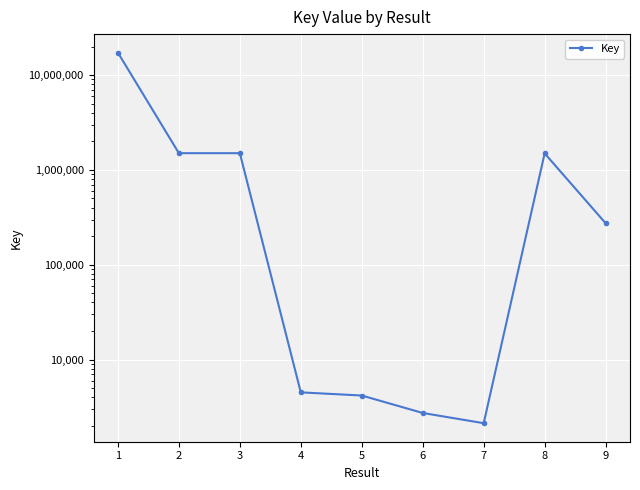

What is the approximate value at 3, to the nearest 100?

1501700